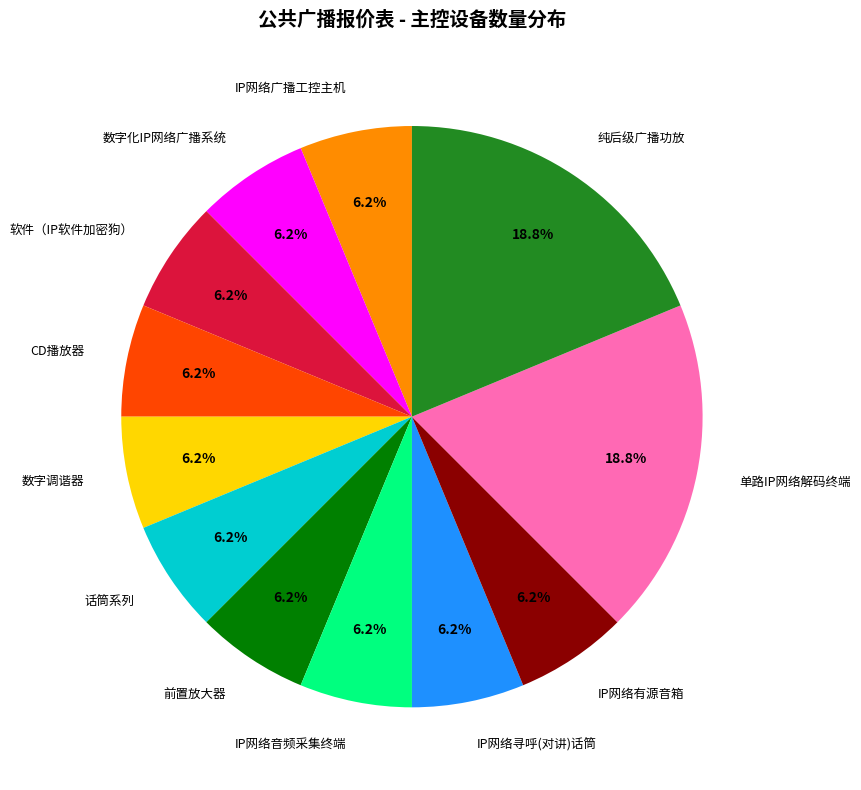

What is the ratio of the value at IP网络寻呼(对讲)话筒 to the value at 话筒系列?

1.0